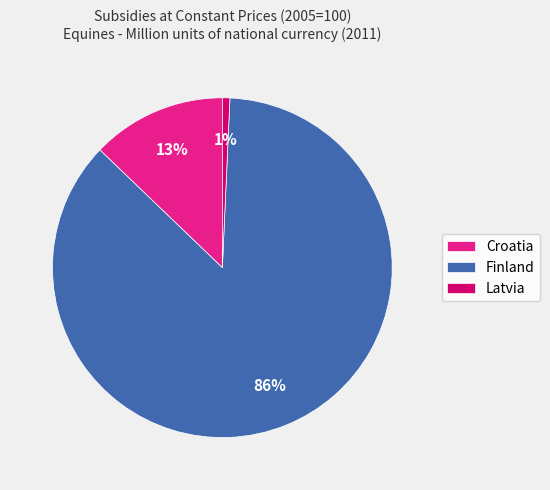

To the nearest percent, what portion does Croatia represent?

13%